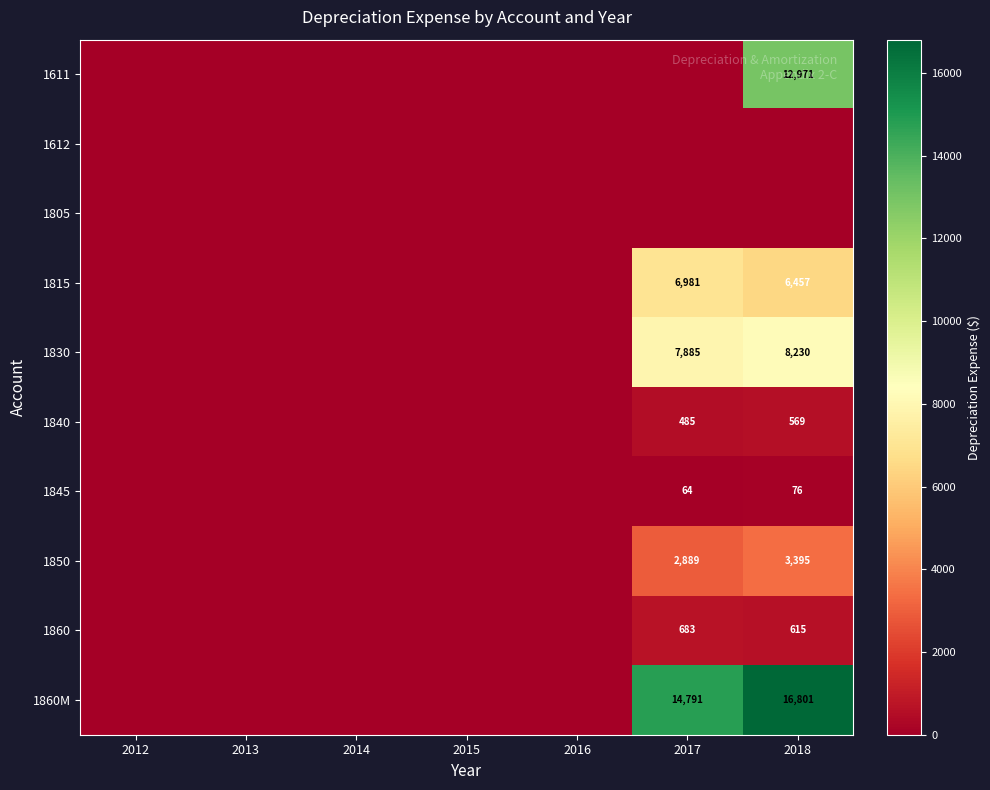

At how many categories does at least one series exceed 7190?

2